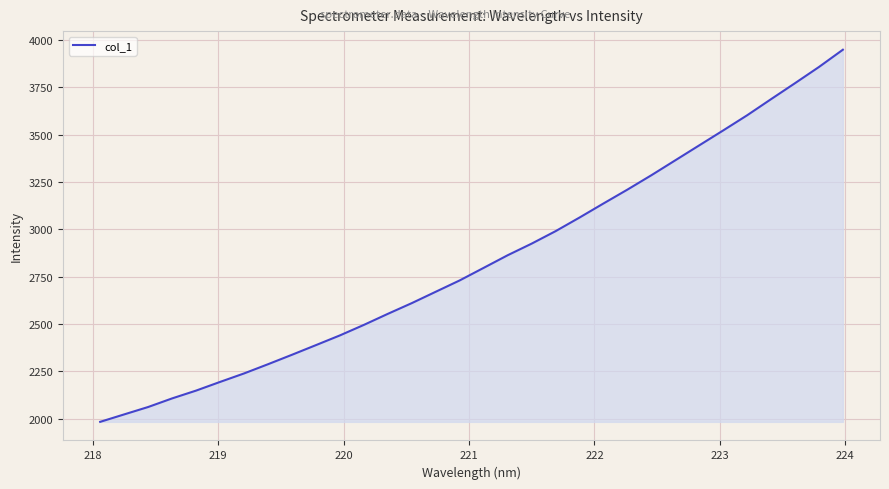

What is the difference between the maximum and minimum values?

1966.5